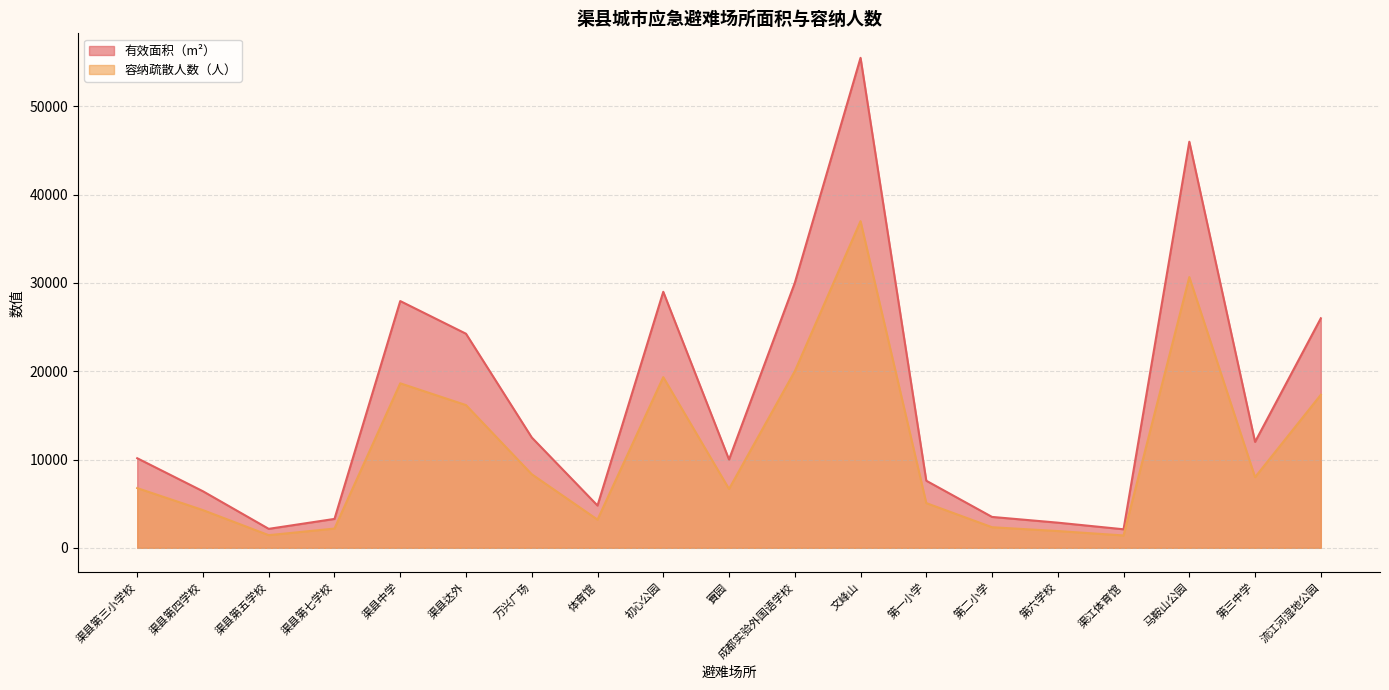

At how many categories does at least one series exceed 44946?

2